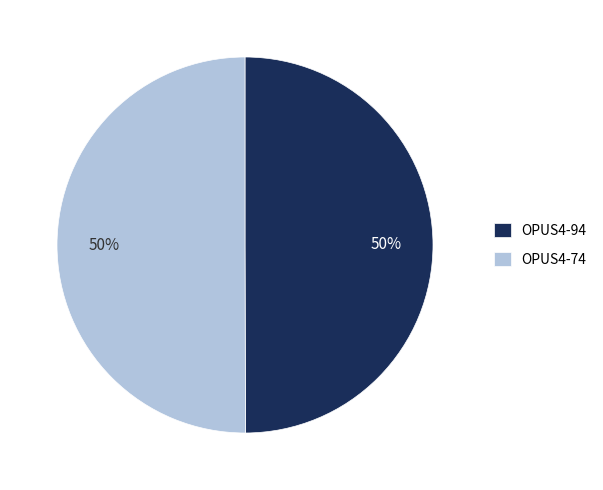

To the nearest percent, what portion does OPUS4-94 represent?

50%